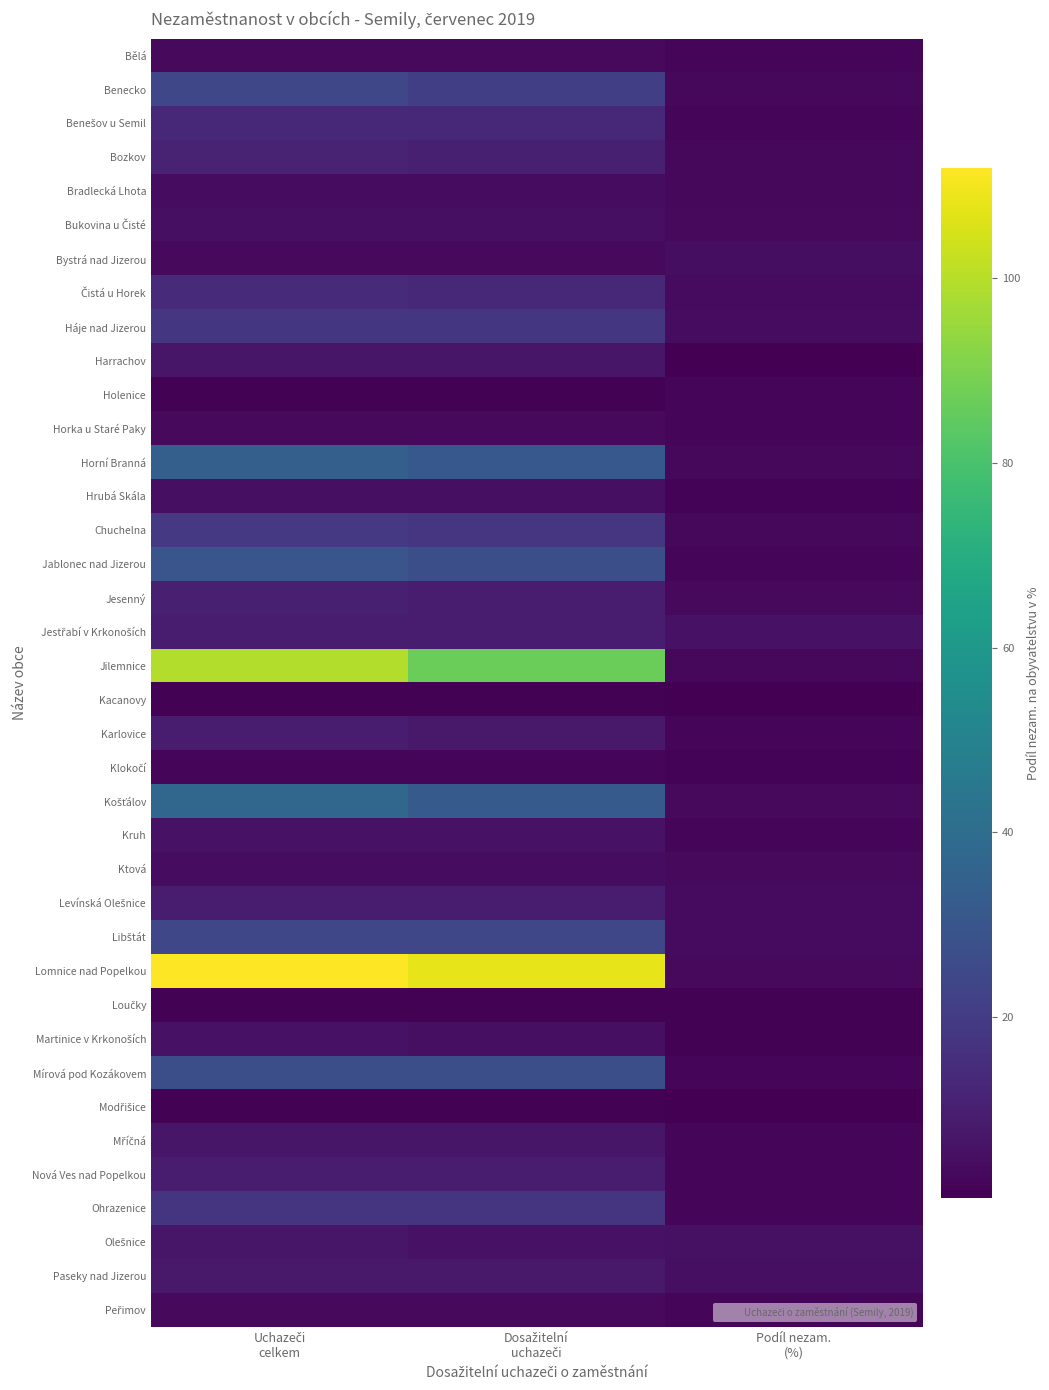

Which category has the lowest value across all series?

Podíl nezam.
(%)